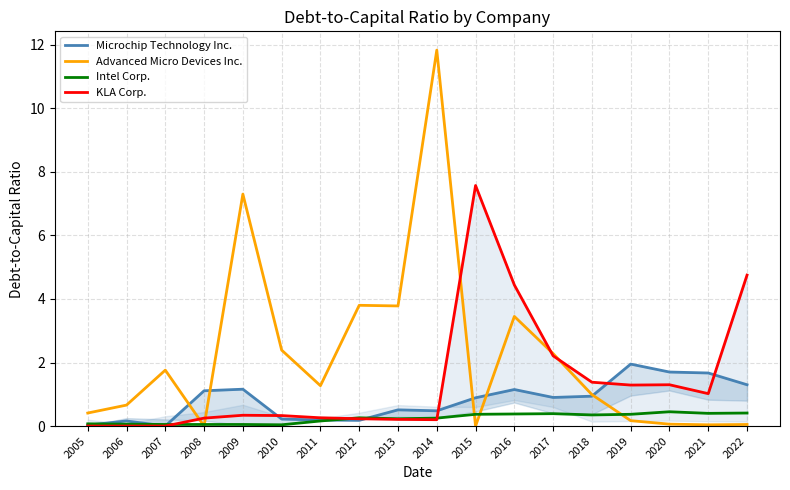

Between 2007 and 2011, which series saw the biggest shift?

Advanced Micro Devices Inc.